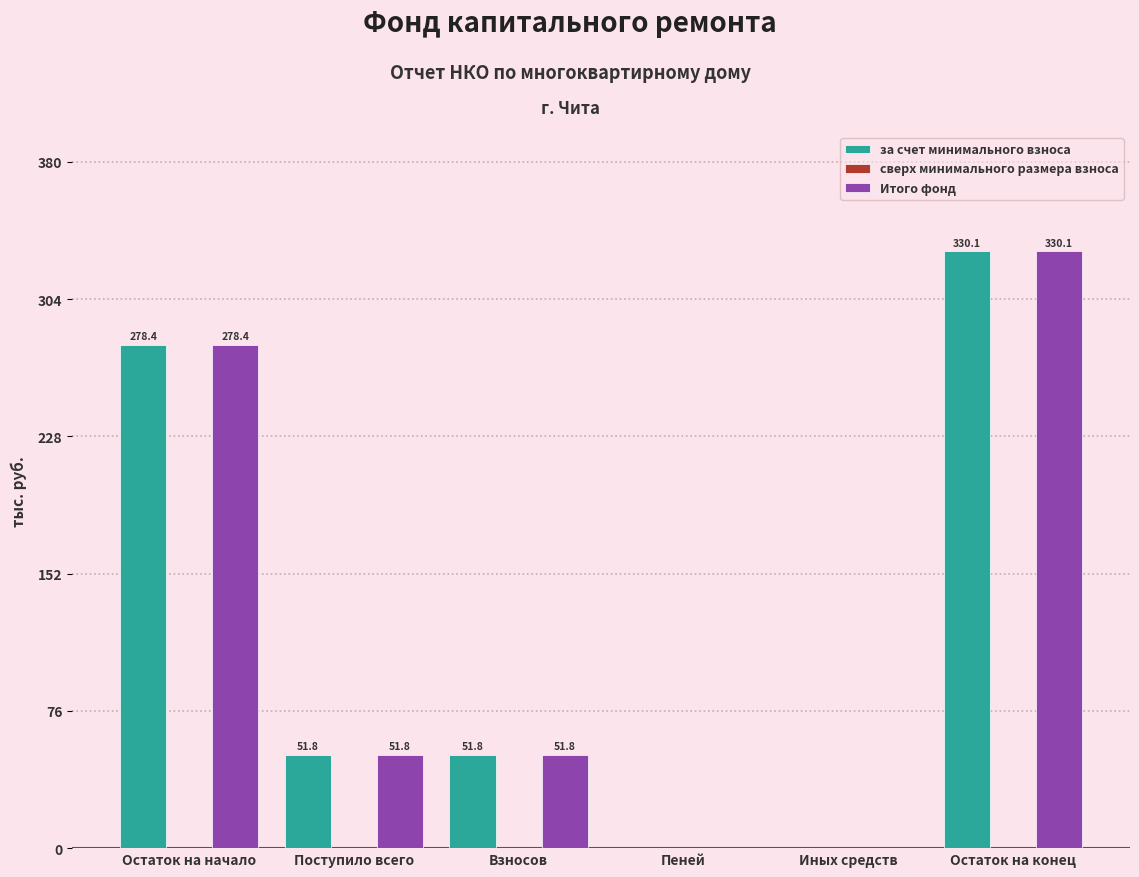

At which category is the sum across all series the highest?

Остаток на конец